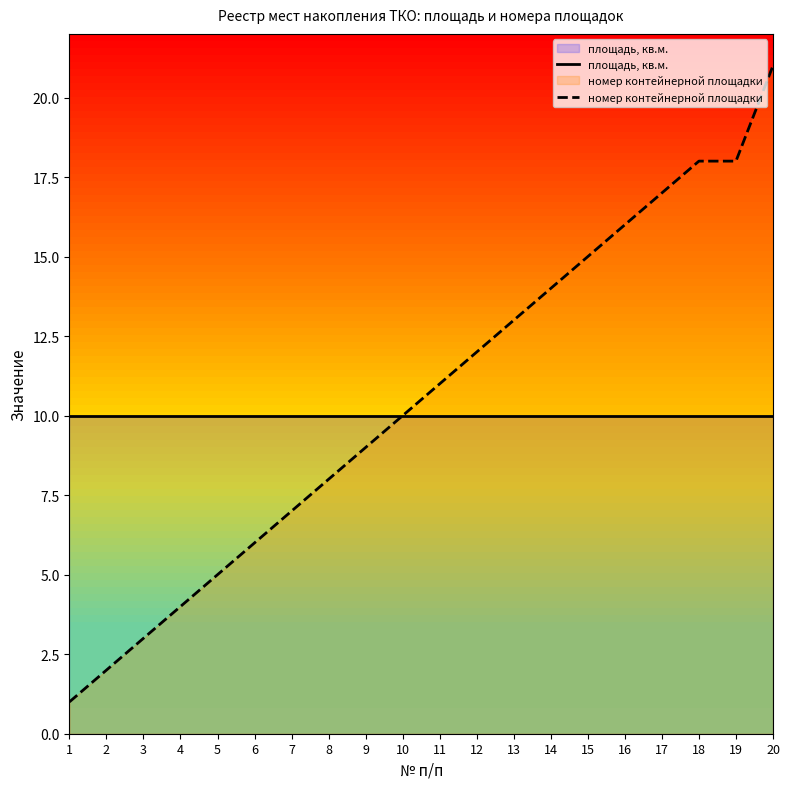

What is the average value of the номер контейнерной площадки series?

10